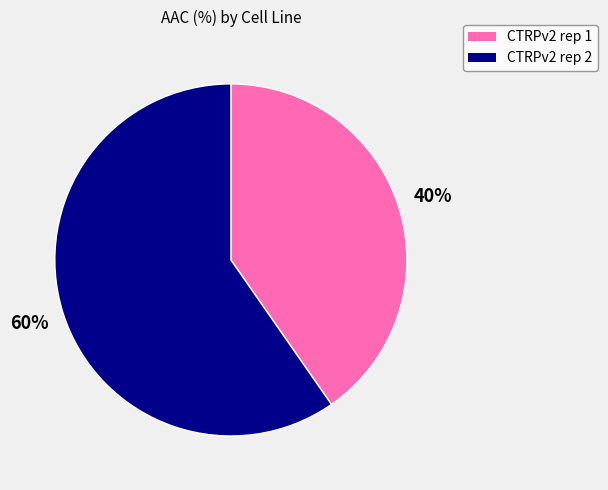

What is the largest slice in the pie chart?

CTRPv2 rep 2